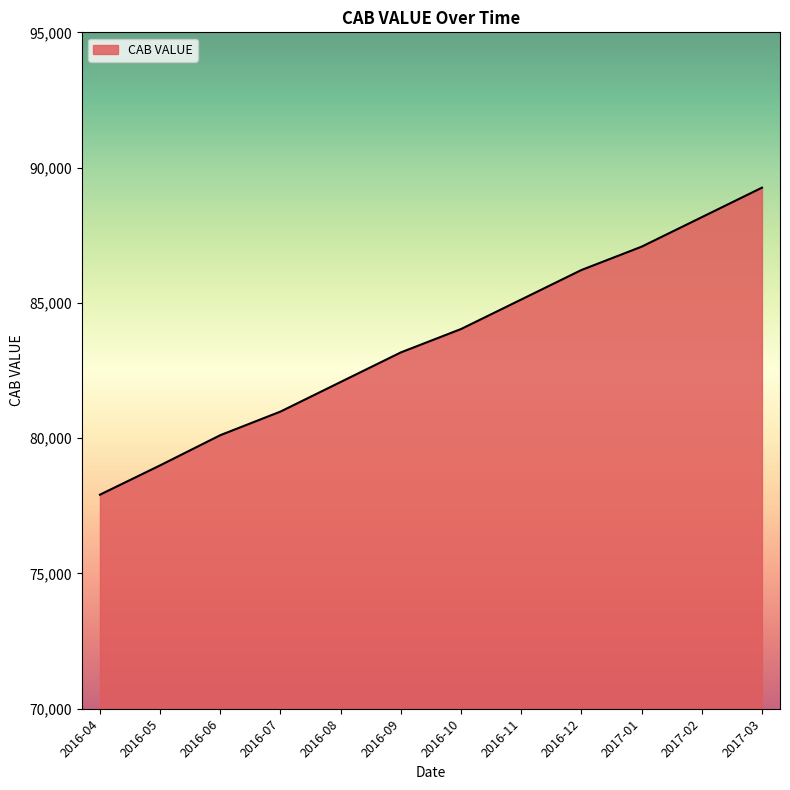

How many lines are shown in the chart?

1